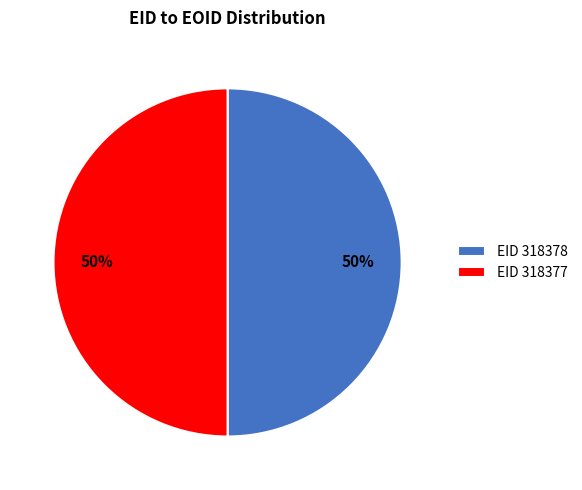

Combined, do EID 318378 and EID 318377 account for over 50%?

Yes